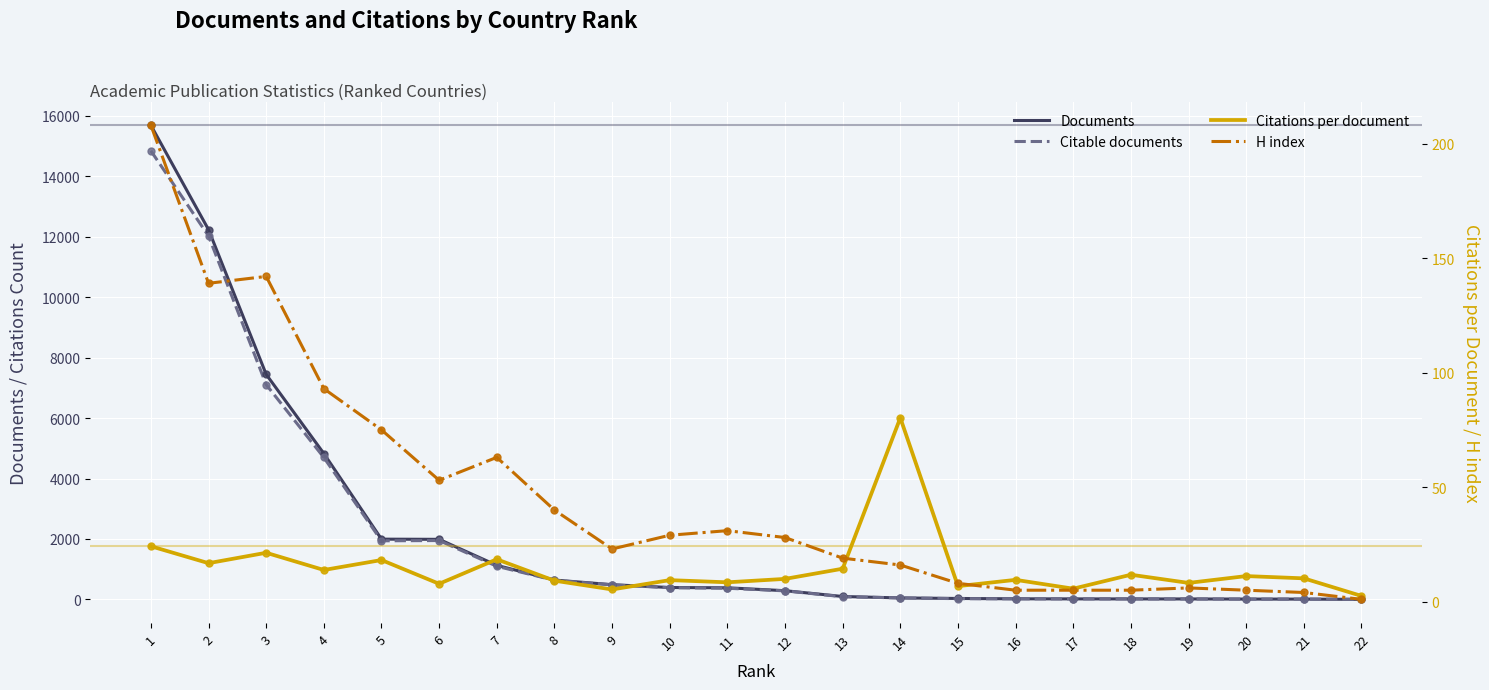

Which series has the widest spread of Y values?

Documents